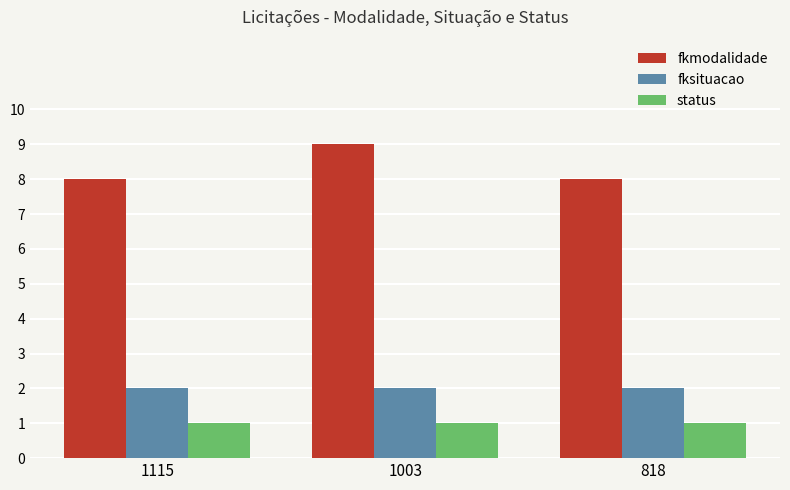

How many groups of bars are there?

3